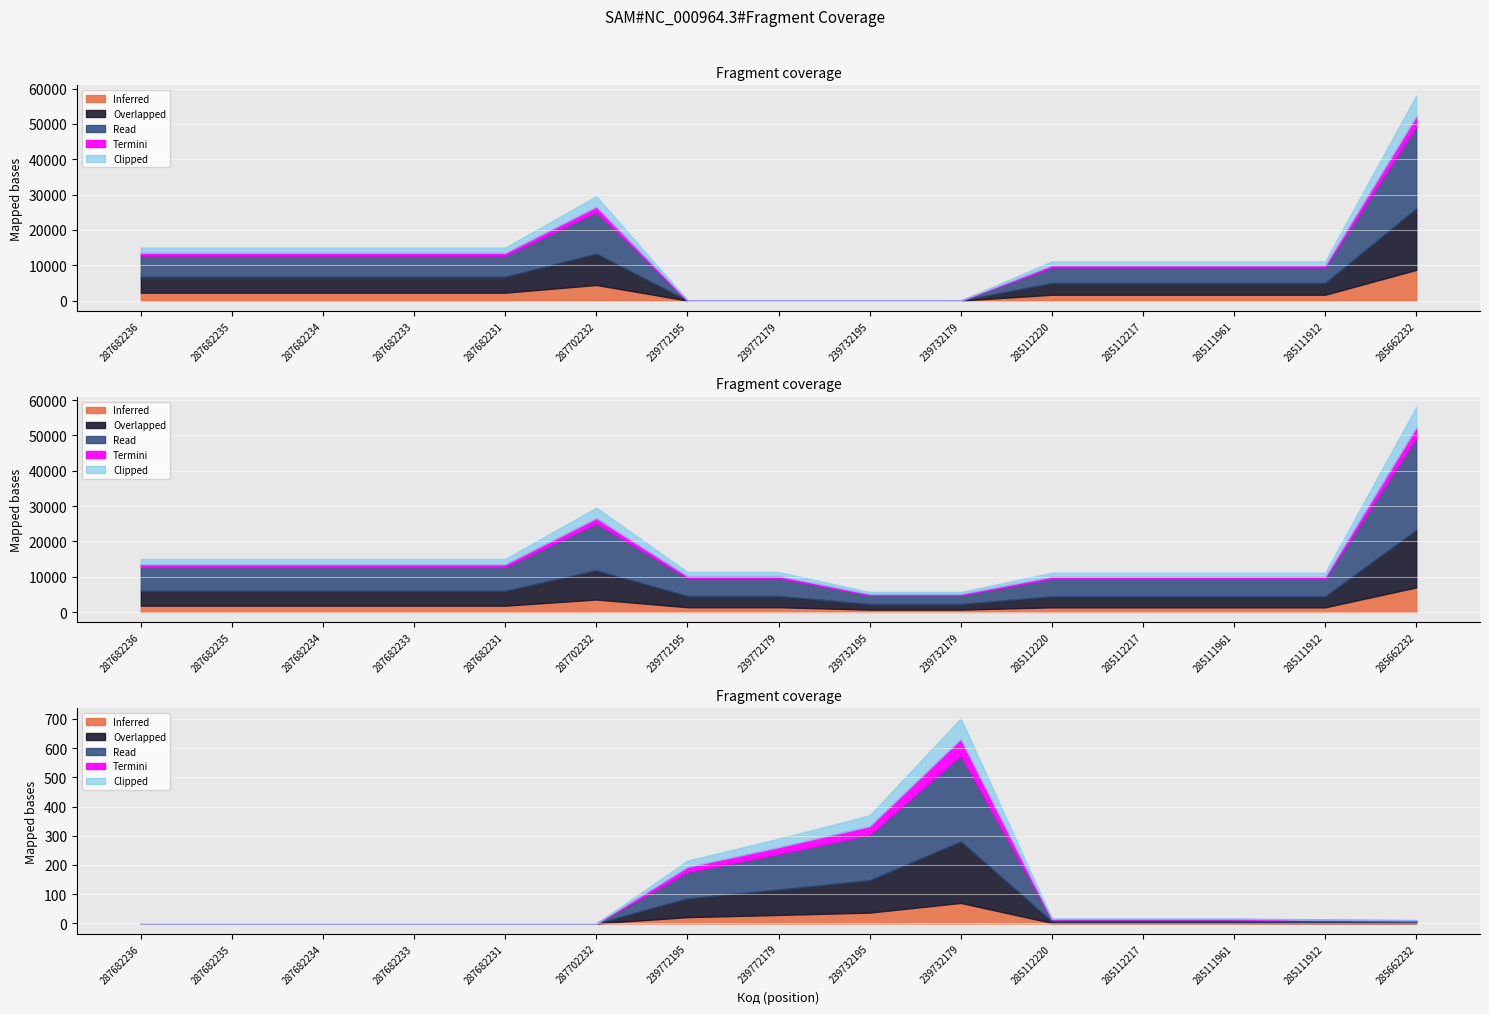

What is the label of the 10th point from the right?

287702232